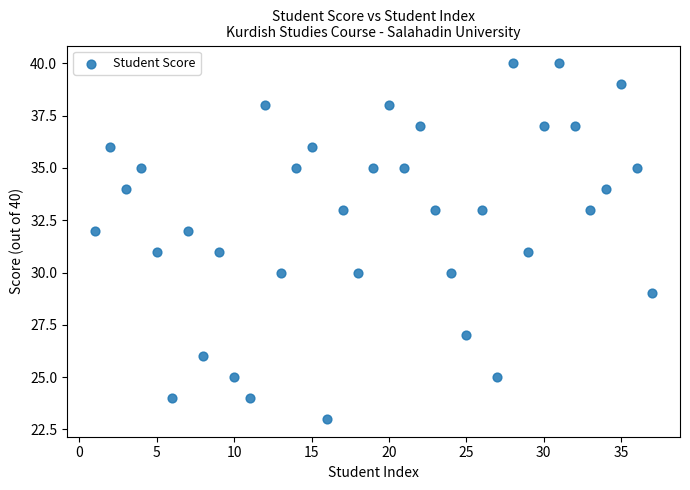

What is the range of Y values (max minus min)?

17